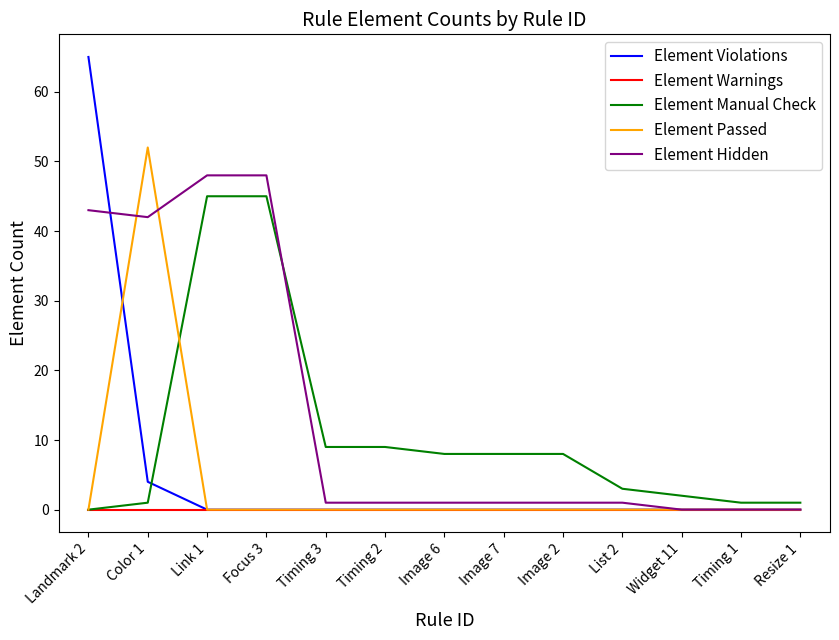

At which label is Element Violations closest to 32?

Color 1